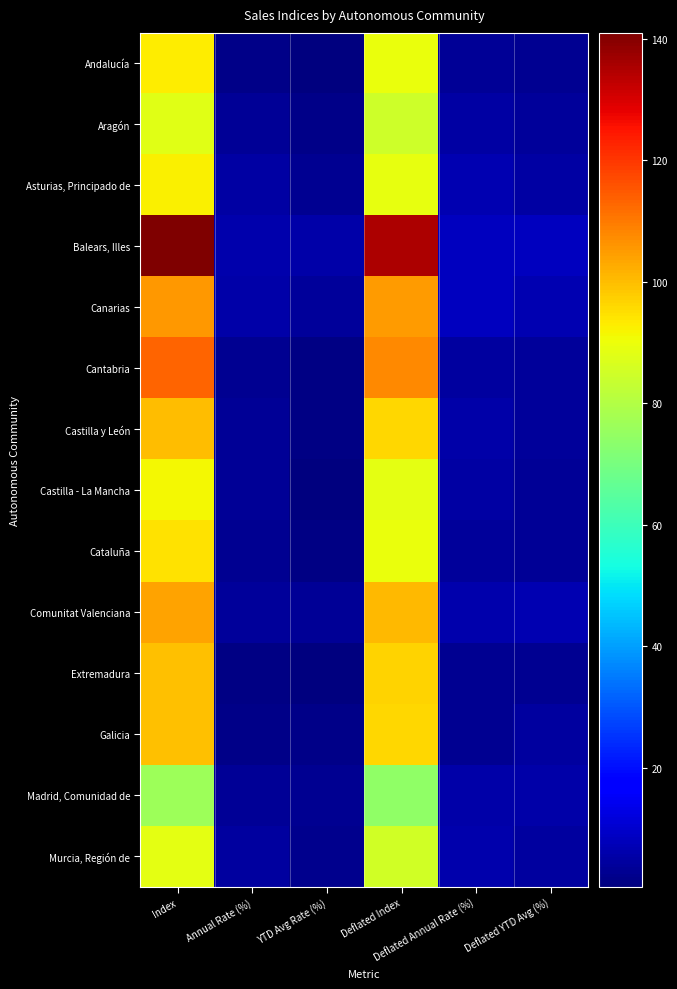

Reading left to right, list all the values displayed in this chart.

Andalucía: Index=92.7	Annual Rate (%)=1.5	YTD Avg Rate (%)=0.6	Deflated Index=89.5	Deflated Annual Rate (%)=3.2	Deflated YTD Avg (%)=3.1
Aragón: Index=87.8	Annual Rate (%)=3.4	YTD Avg Rate (%)=1.7	Deflated Index=84.8	Deflated Annual Rate (%)=4.8	Deflated YTD Avg (%)=4.1
Asturias, Principado de: Index=92.3	Annual Rate (%)=5.2	YTD Avg Rate (%)=2.7	Deflated Index=89.3	Deflated Annual Rate (%)=6.7	Deflated YTD Avg (%)=5.2
Balears, Illes: Index=141.0	Annual Rate (%)=6.1	YTD Avg Rate (%)=5.7	Deflated Index=135.0	Deflated Annual Rate (%)=8.1	Deflated YTD Avg (%)=8.4
Canarias: Index=105.5	Annual Rate (%)=5.8	YTD Avg Rate (%)=4.0	Deflated Index=105.2	Deflated Annual Rate (%)=8.2	Deflated YTD Avg (%)=6.8
Cantabria: Index=113.0	Annual Rate (%)=2.8	YTD Avg Rate (%)=1.4	Deflated Index=107.6	Deflated Annual Rate (%)=4.5	Deflated YTD Avg (%)=3.7
Castilla y León: Index=100.0	Annual Rate (%)=3.6	YTD Avg Rate (%)=1.2	Deflated Index=96.3	Deflated Annual Rate (%)=5.7	Deflated YTD Avg (%)=4.2
Castilla - La Mancha: Index=91.3	Annual Rate (%)=3.2	YTD Avg Rate (%)=0.4	Deflated Index=88.7	Deflated Annual Rate (%)=5.0	Deflated YTD Avg (%)=3.3
Cataluña: Index=94.7	Annual Rate (%)=2.8	YTD Avg Rate (%)=1.2	Deflated Index=89.7	Deflated Annual Rate (%)=4.2	Deflated YTD Avg (%)=3.4
Comunitat Valenciana: Index=104.0	Annual Rate (%)=3.7	YTD Avg Rate (%)=3.5	Deflated Index=100.6	Deflated Annual Rate (%)=6.0	Deflated YTD Avg (%)=6.6
Extremadura: Index=99.4	Annual Rate (%)=1.1	YTD Avg Rate (%)=0.4	Deflated Index=96.6	Deflated Annual Rate (%)=2.6	Deflated YTD Avg (%)=2.8
Galicia: Index=99.5	Annual Rate (%)=1.5	YTD Avg Rate (%)=1.8	Deflated Index=96.1	Deflated Annual Rate (%)=3.1	Deflated YTD Avg (%)=4.3
Madrid, Comunidad de: Index=76.7	Annual Rate (%)=3.5	YTD Avg Rate (%)=3.0	Deflated Index=74.5	Deflated Annual Rate (%)=5.5	Deflated YTD Avg (%)=5.7
Murcia, Región de: Index=88.7	Annual Rate (%)=4.3	YTD Avg Rate (%)=2.4	Deflated Index=85.2	Deflated Annual Rate (%)=6.0	Deflated YTD Avg (%)=4.7